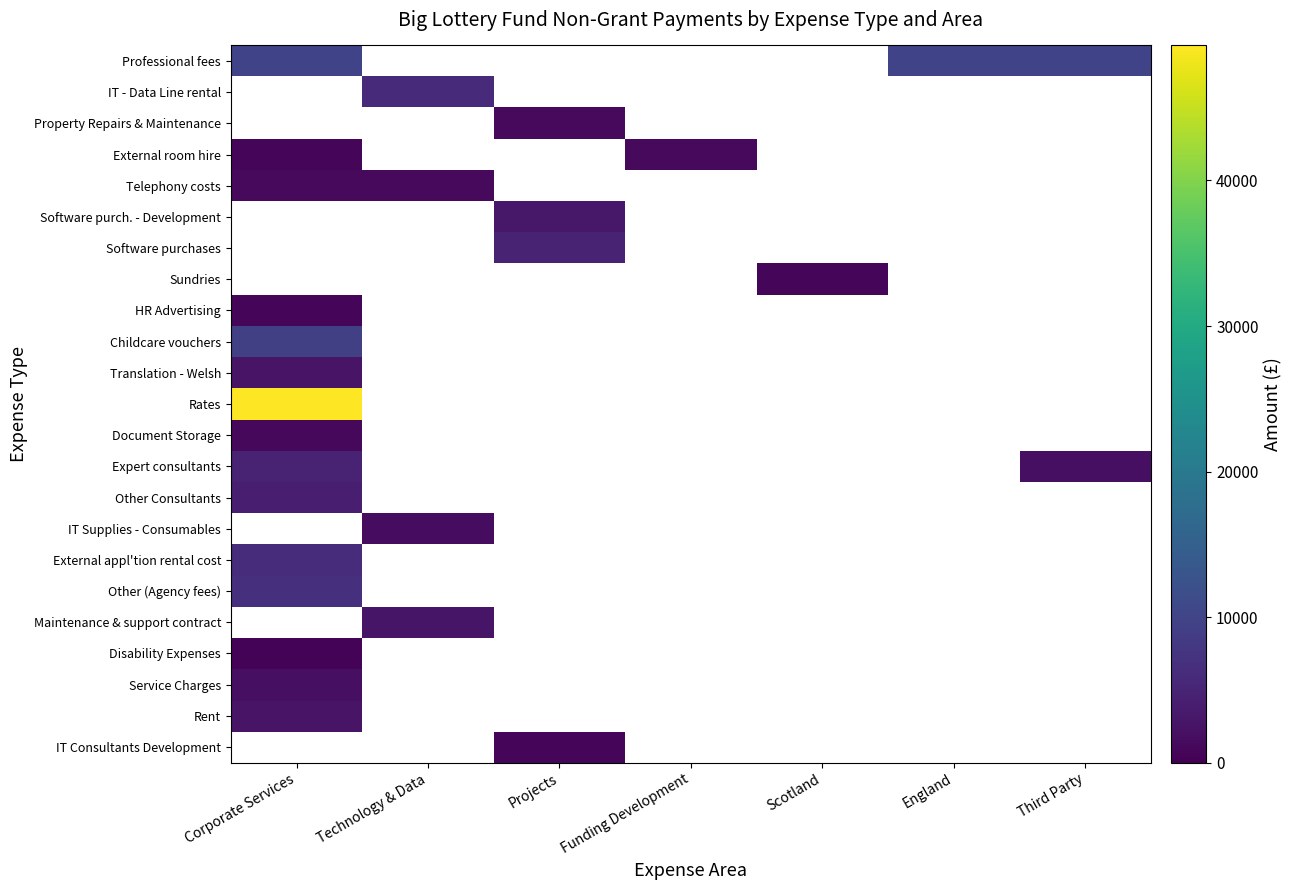

At which category does the chart reach its peak across all series?

Corporate Services